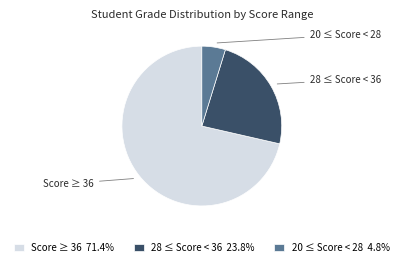

Is the sum of Score ≥ 36 71.4% and 20 ≤ Score < 28 4.8% greater than half?

Yes